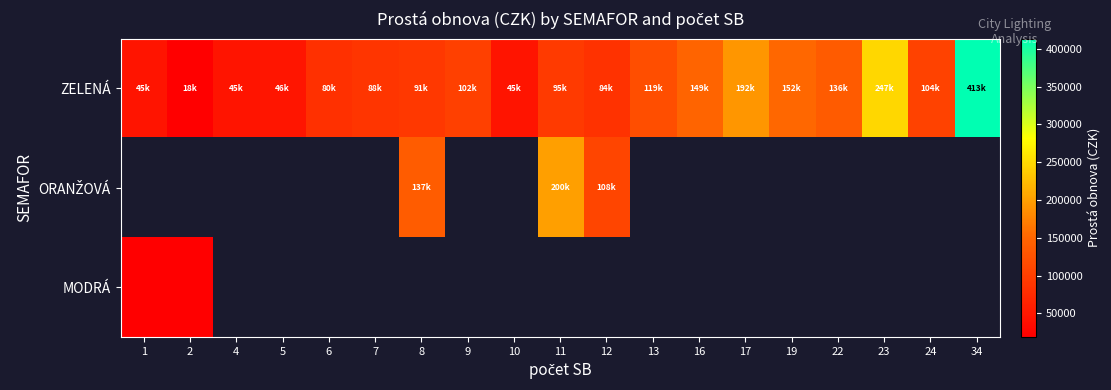

Which series has the largest range (max minus min)?

ZELENÁ